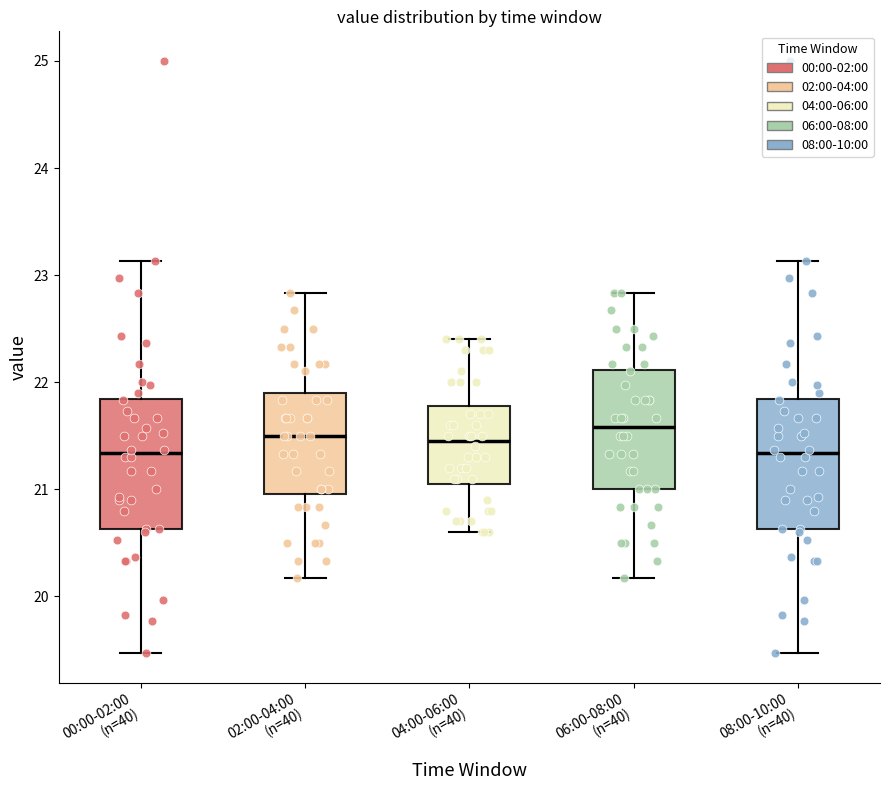

Where is the lower edge of the box for 00:00-02:00 (n=40) on the y-axis? The values are not printed on the chart, so give them approximately, as read against the axis.

20.6